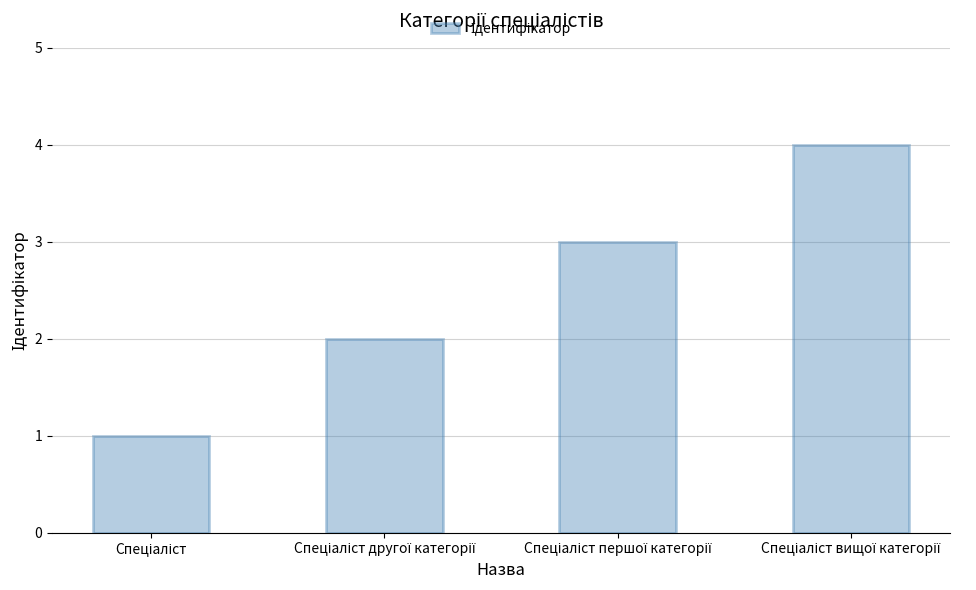

What is the maximum value shown in the chart?

4